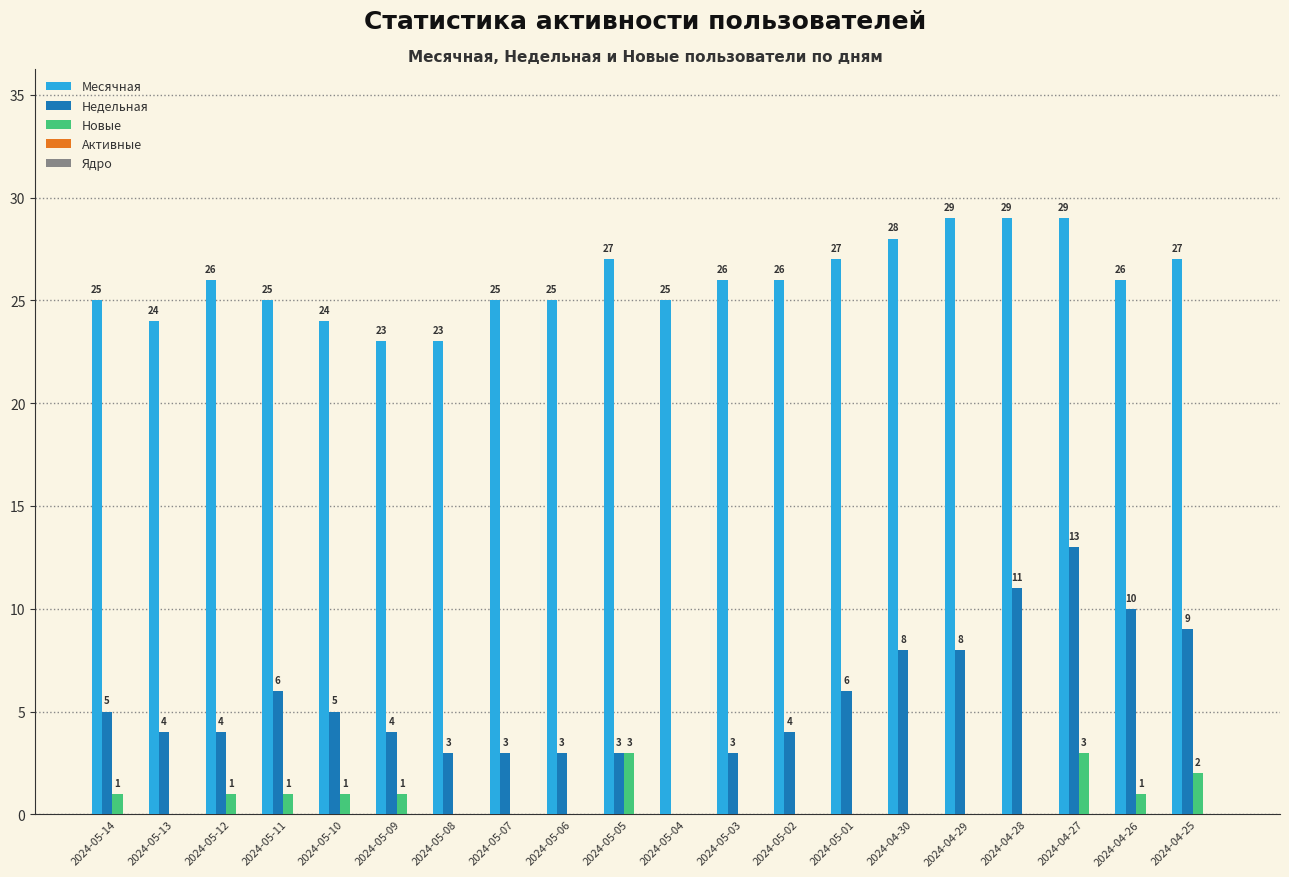

The Недельная series shows 15 at 2024-04-26. True or false?

False